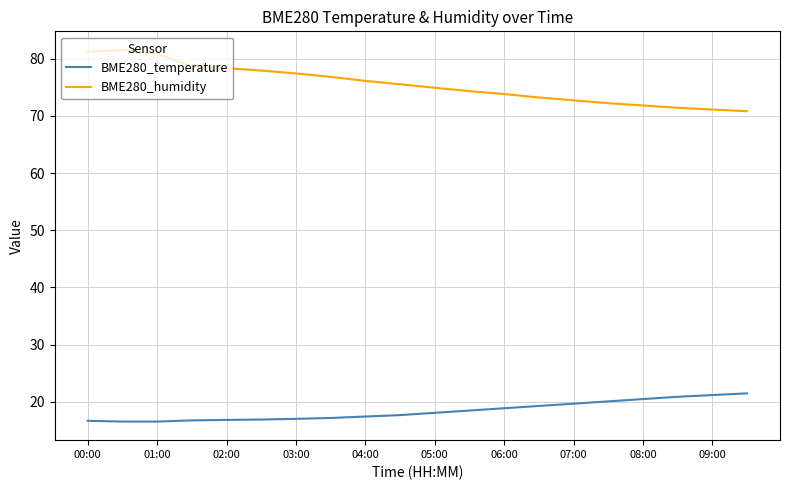

True or false: BME280_temperature and BME280_humidity cross at least once.

False